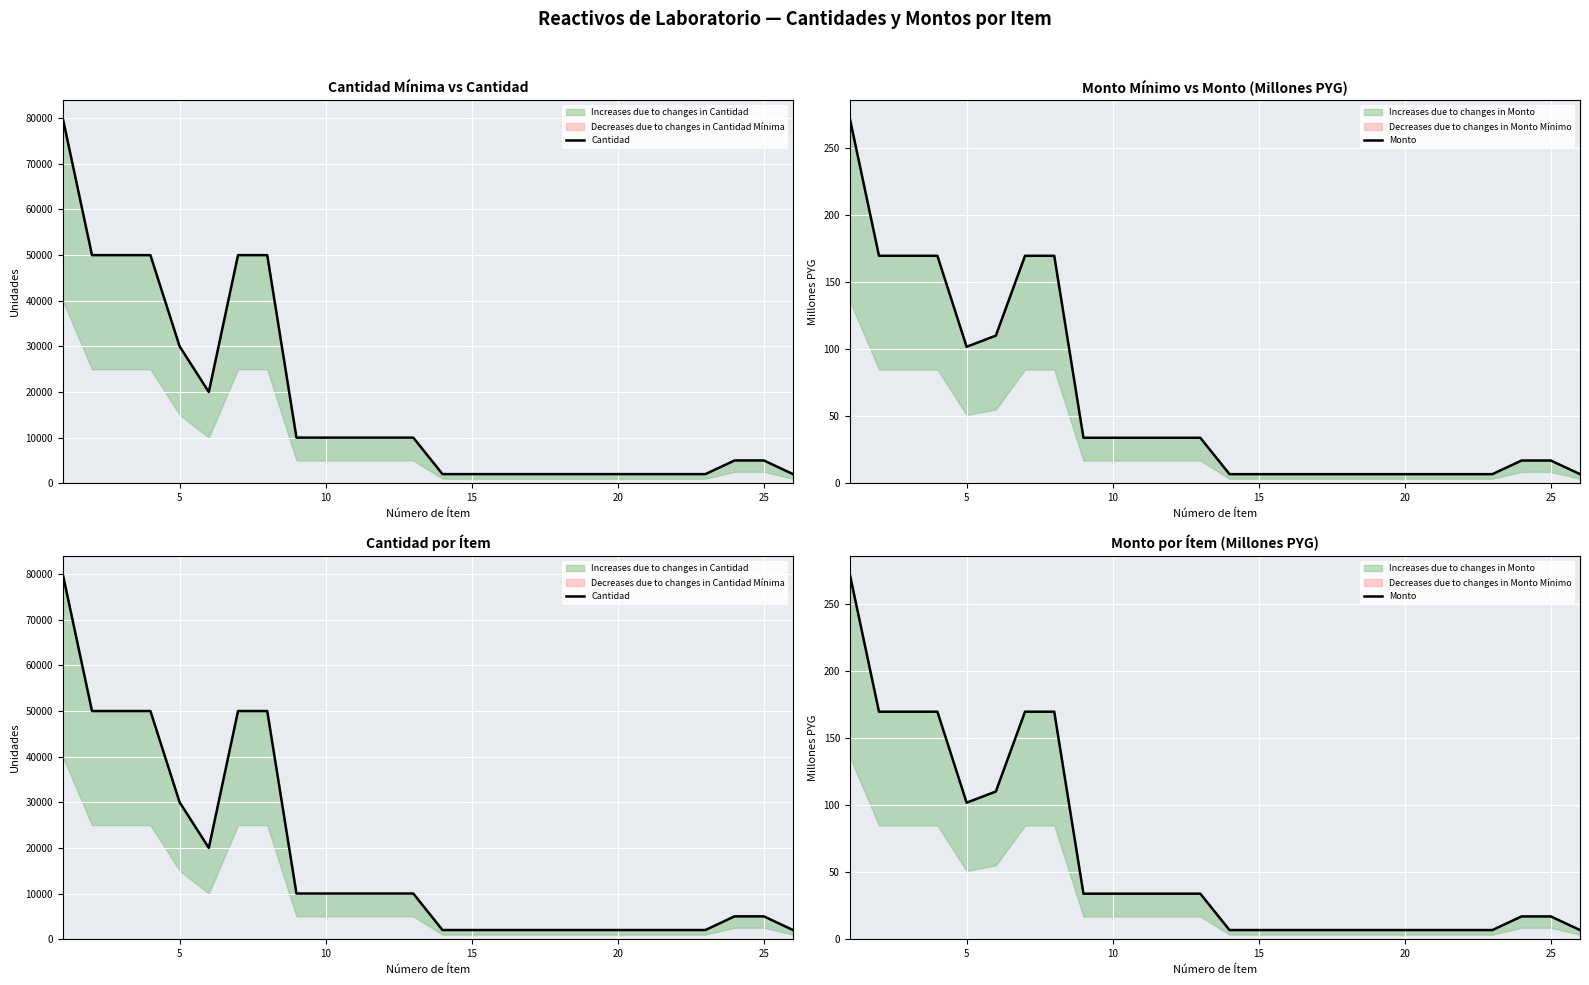

List the series in order of their overall mean, lowest first.

Monto, Cantidad